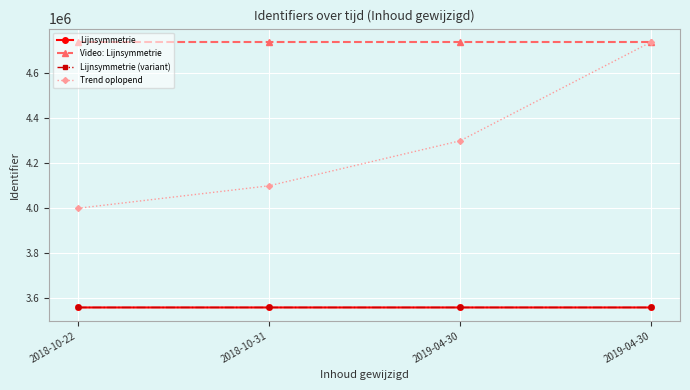

How many lines are shown in the chart?

4